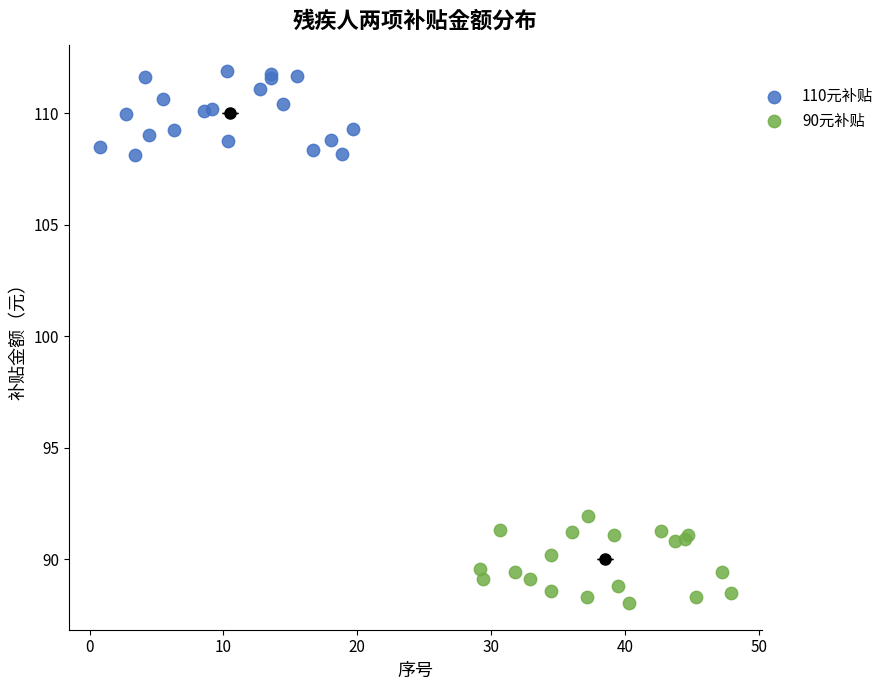

Which series reaches the minimum Y coordinate?

90元补贴